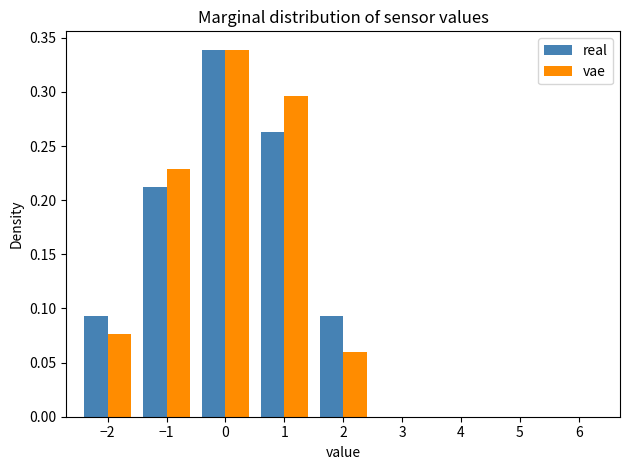

In the vae series, which range on the x-axis has the tallest bar?

-0.5 to 0.5